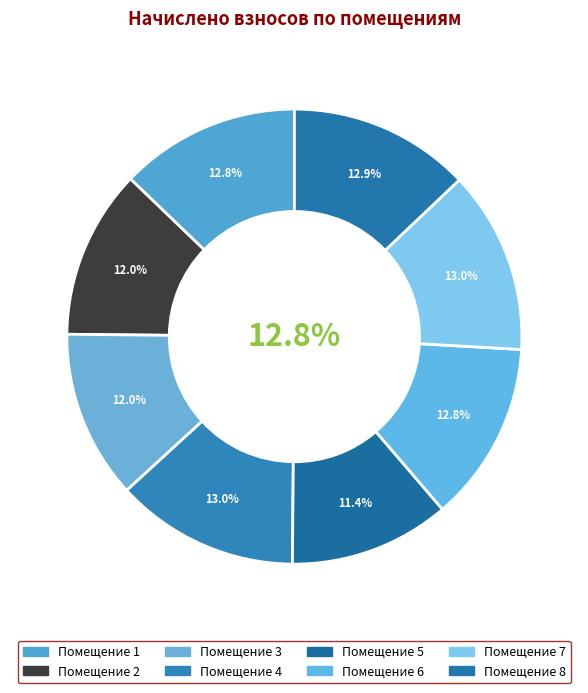

Combined, do 3 and 8 account for over 50%?

No